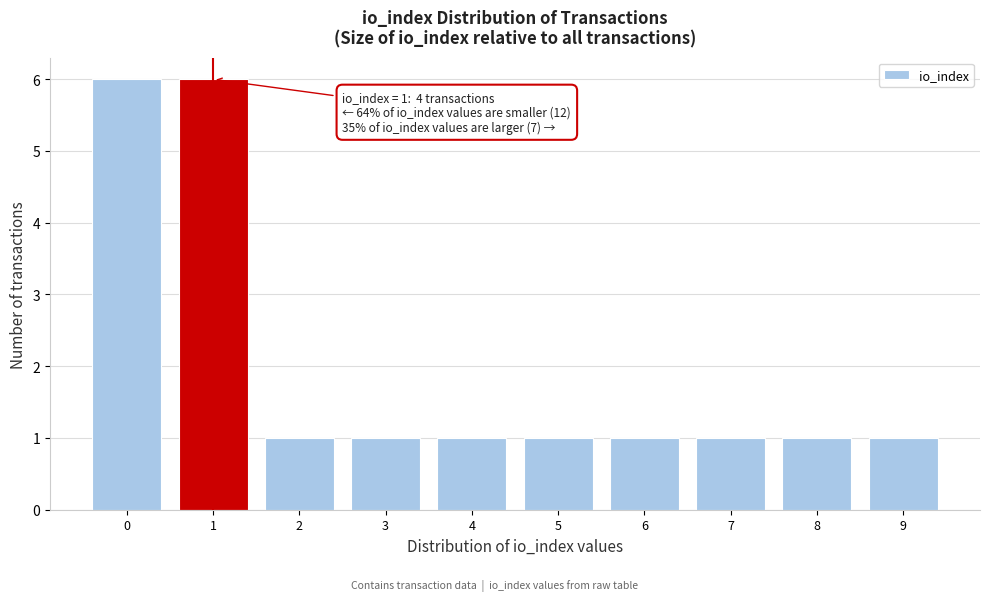

Reading right to left, extract all data points from this chart.

1	1	1	1	1	1	1	1	6	6